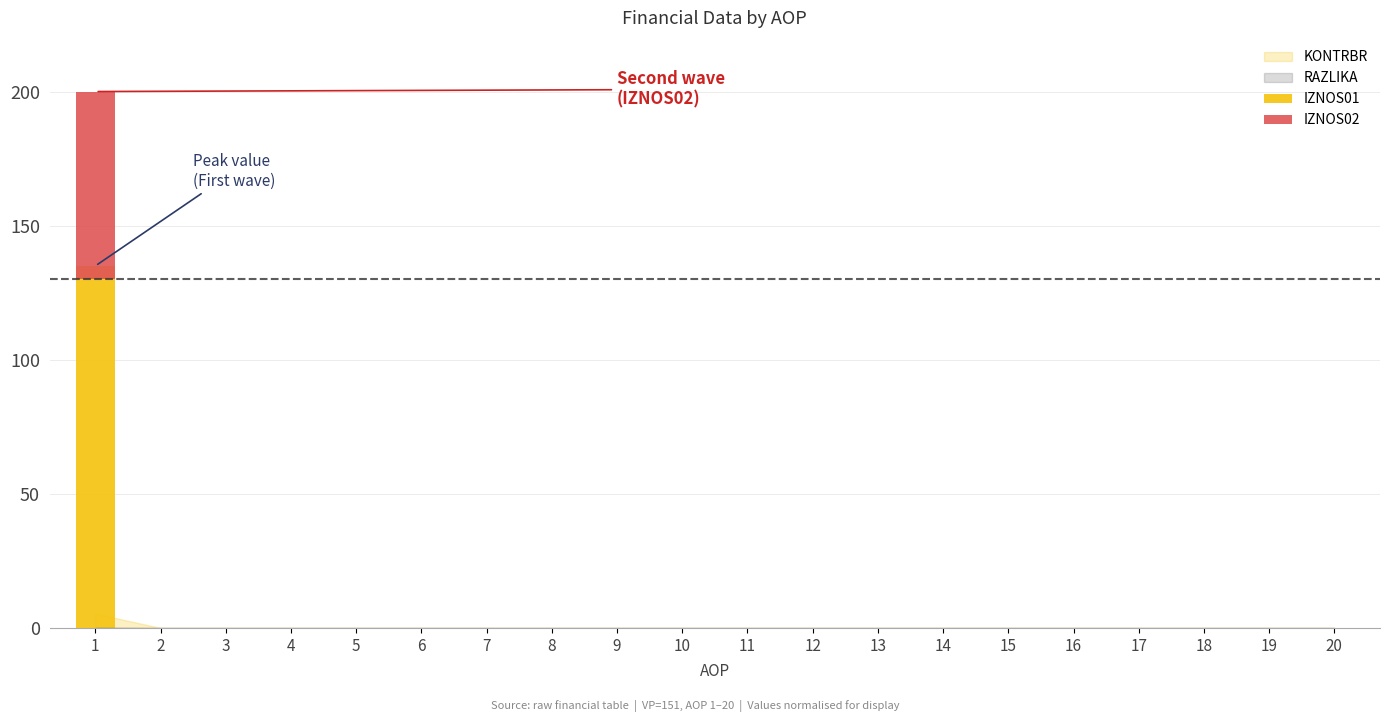

Which category has the lowest value across all series?

2